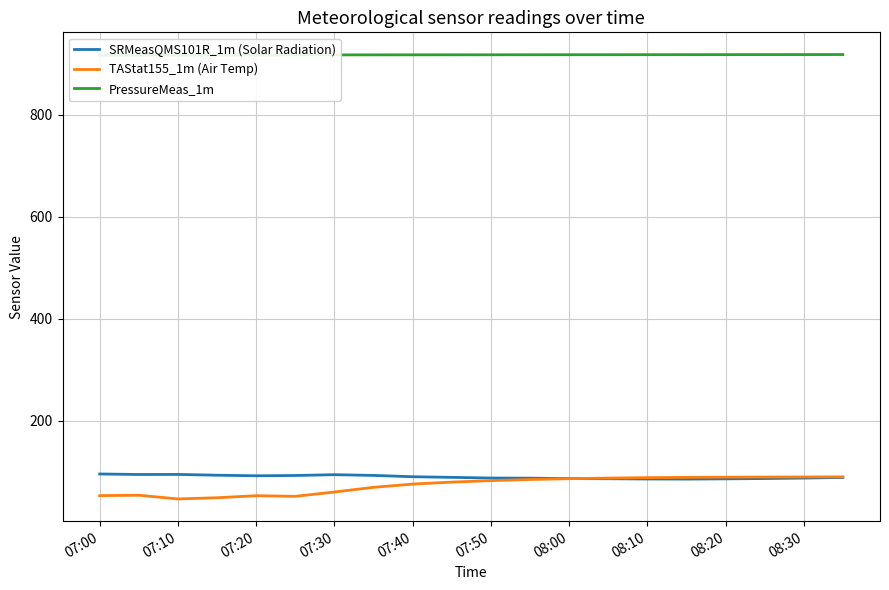

What is the value of the SRMeasQMS101R_1m (Solar Radiation) point at the 18th from the left?

86.2